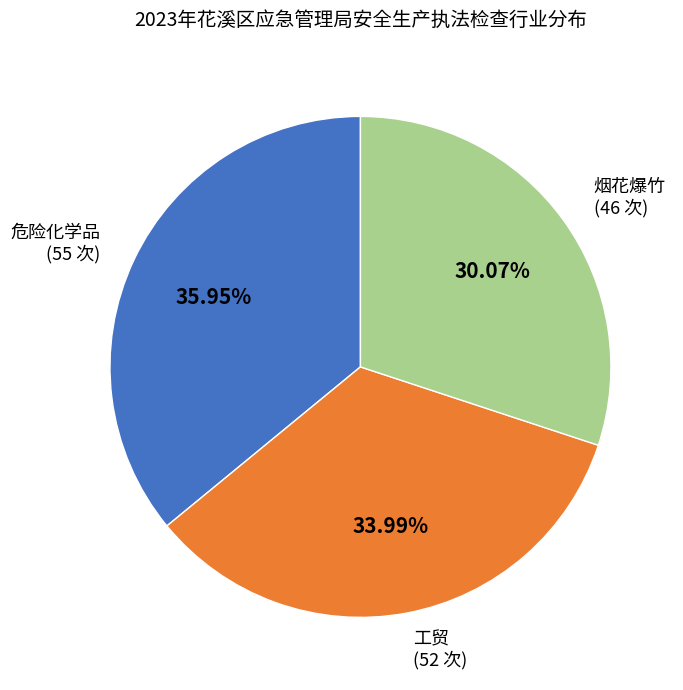

To the nearest percent, what is the difference between the 危险化学品 and 工贸 slice percentages?

2%